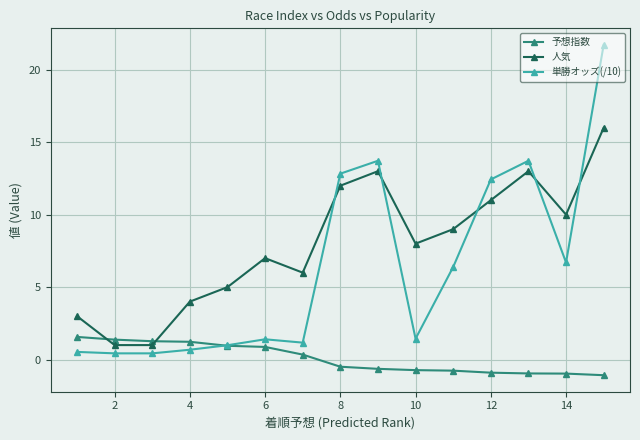

Which series has the largest range (max minus min)?

単勝オッズ(/10)